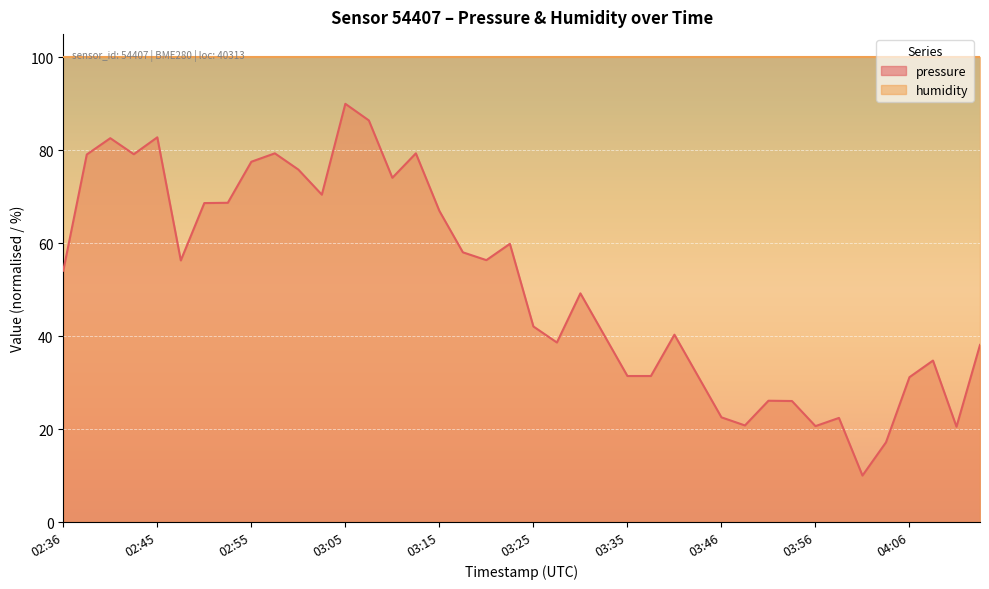

What is the smallest value displayed?

10.0